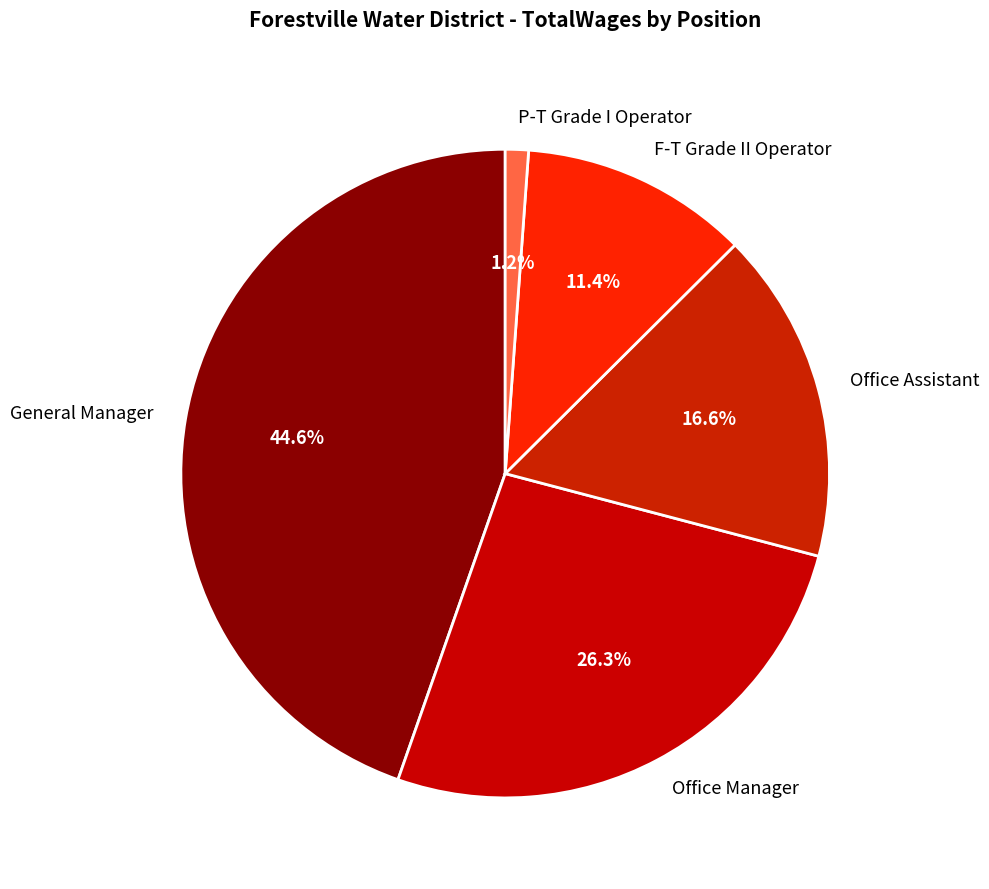

What portion of the pie excludes General Manager?

55.4%